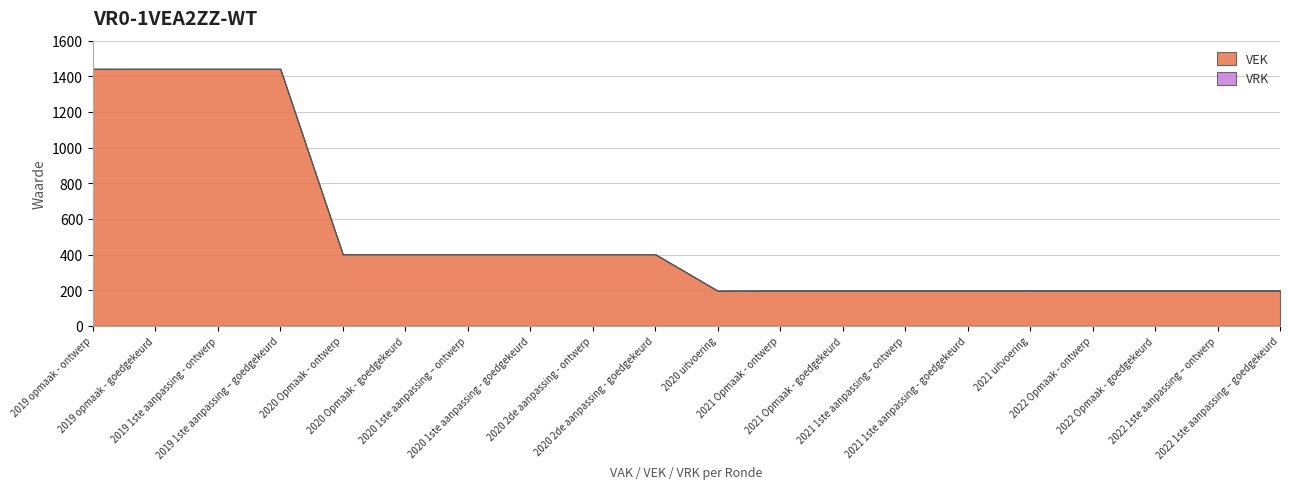

What is the minimum value for VEK?

197